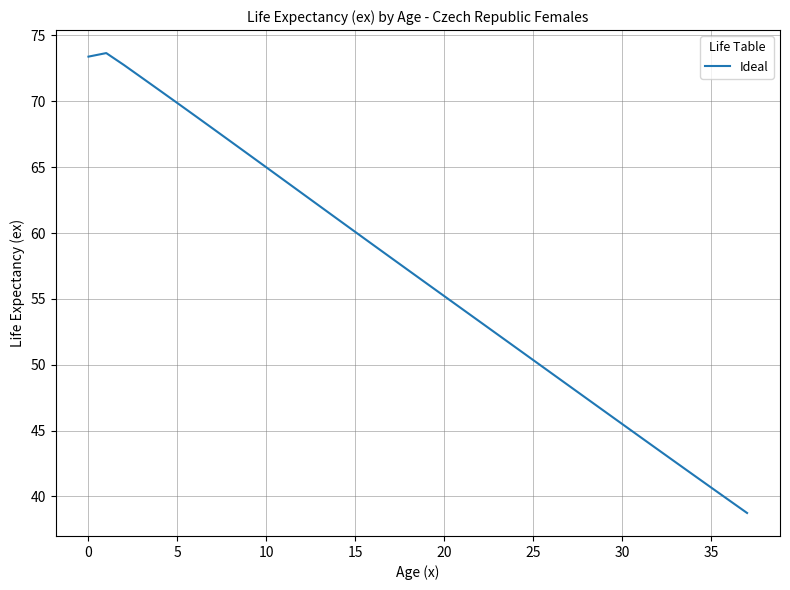

What is the difference between the maximum and minimum values?

34.9